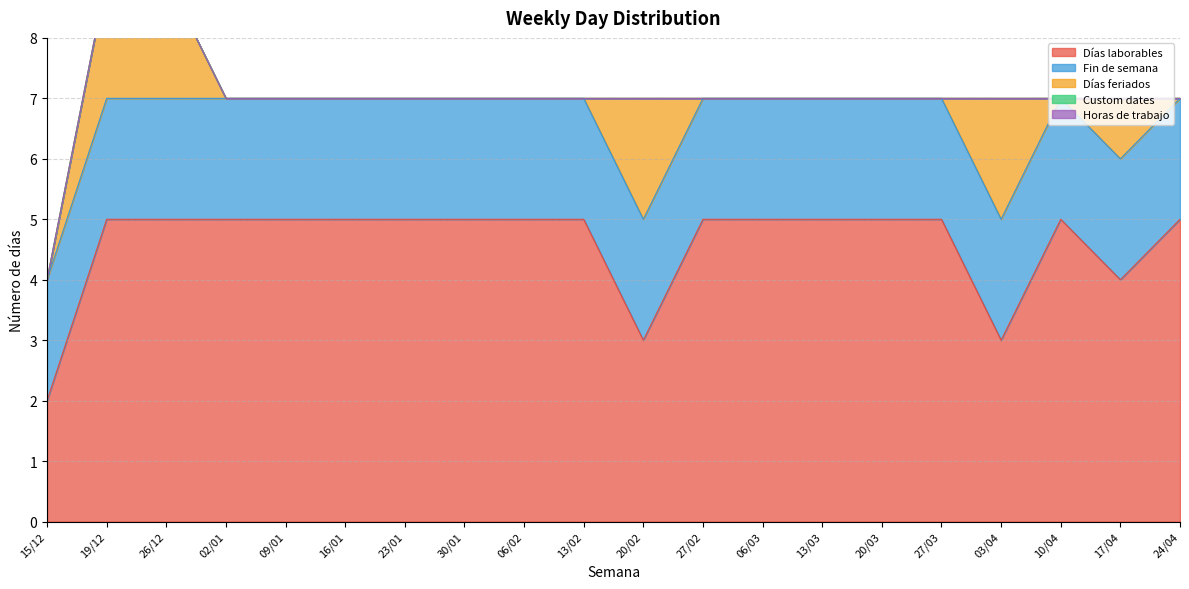

What position from the right is 30/01?

13